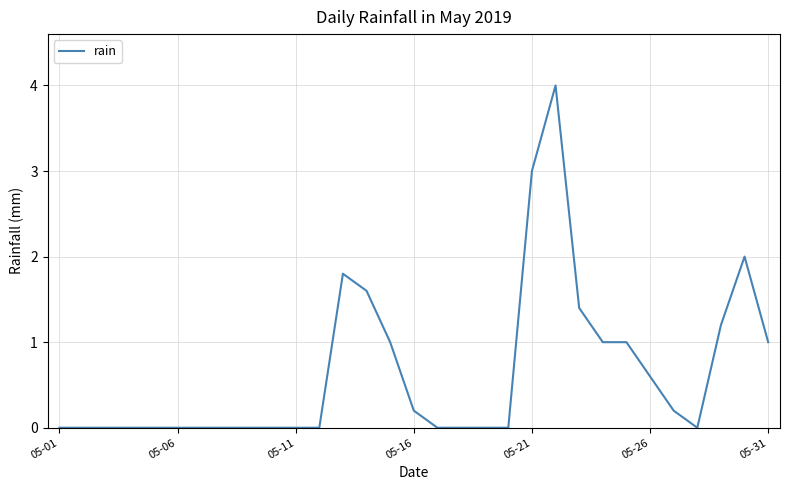

What is the difference between the maximum and minimum values?

4.0